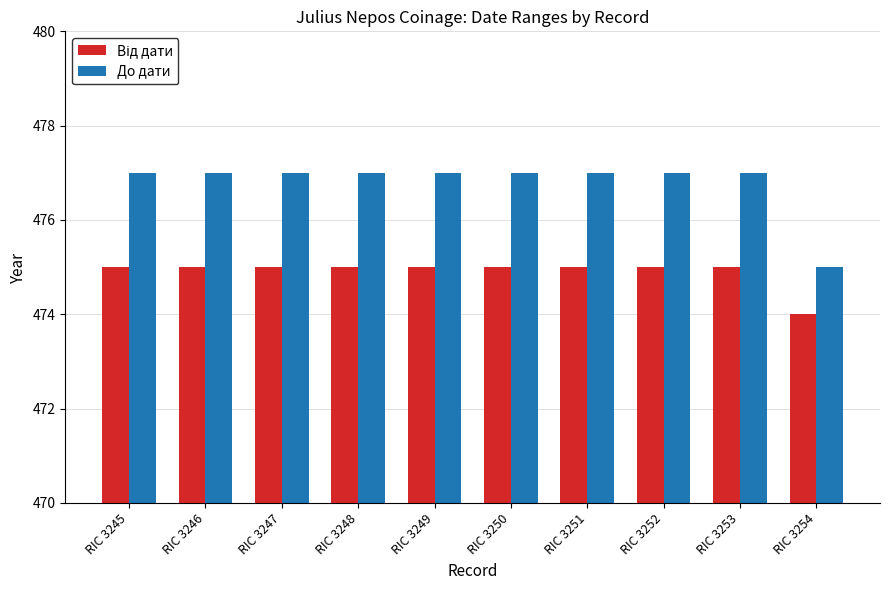

What is the sum of all До дати values?

4768